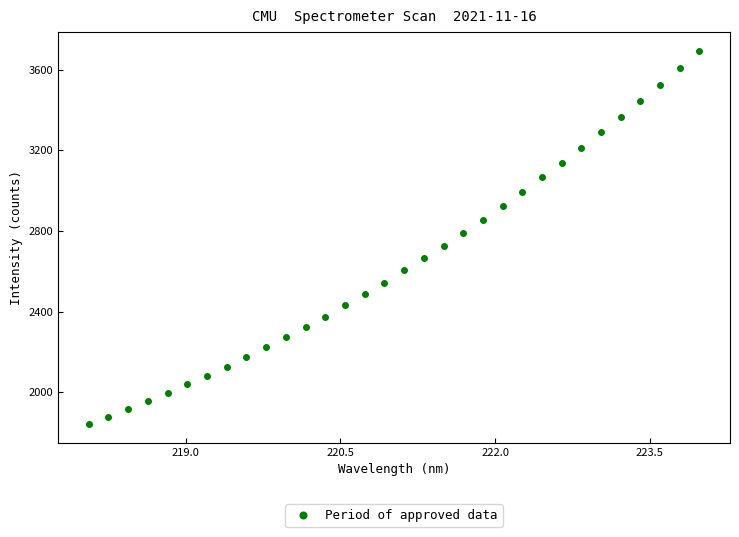

What is the range of Y values (max minus min)?

1852.6